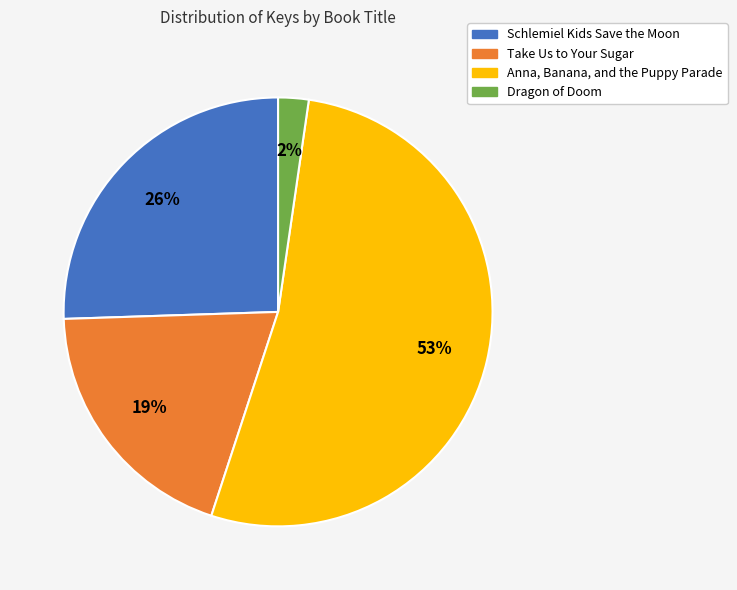

How many slices are in this pie chart?

4